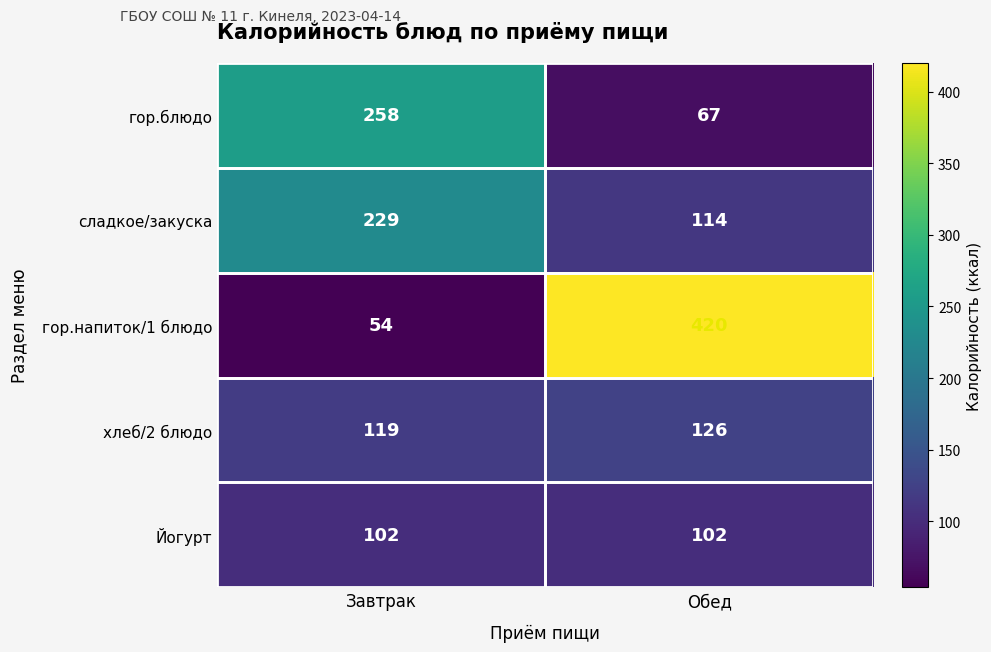

Rank the categories by хлеб/2 блюдо value from highest to lowest.

Обед, Завтрак